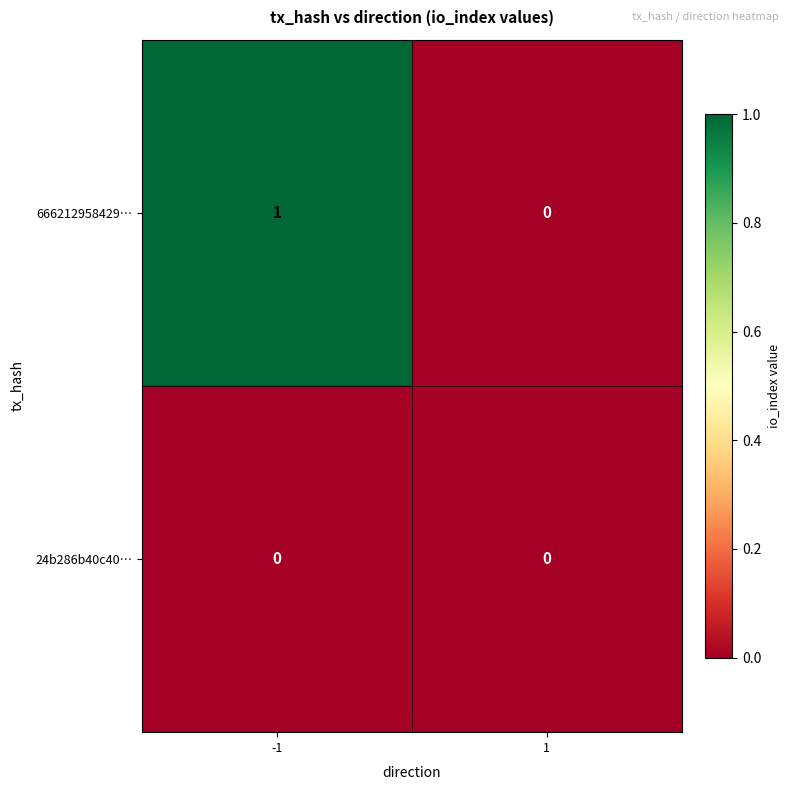

Which series has the largest range (max minus min)?

666212958429…